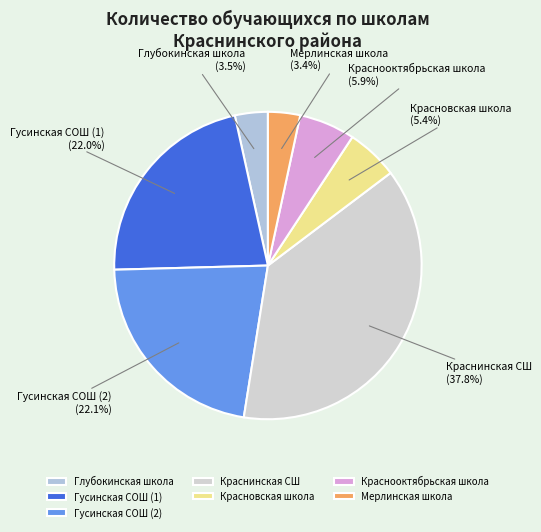

To the nearest percent, what portion does Краснооктябрьская школа represent?

6%